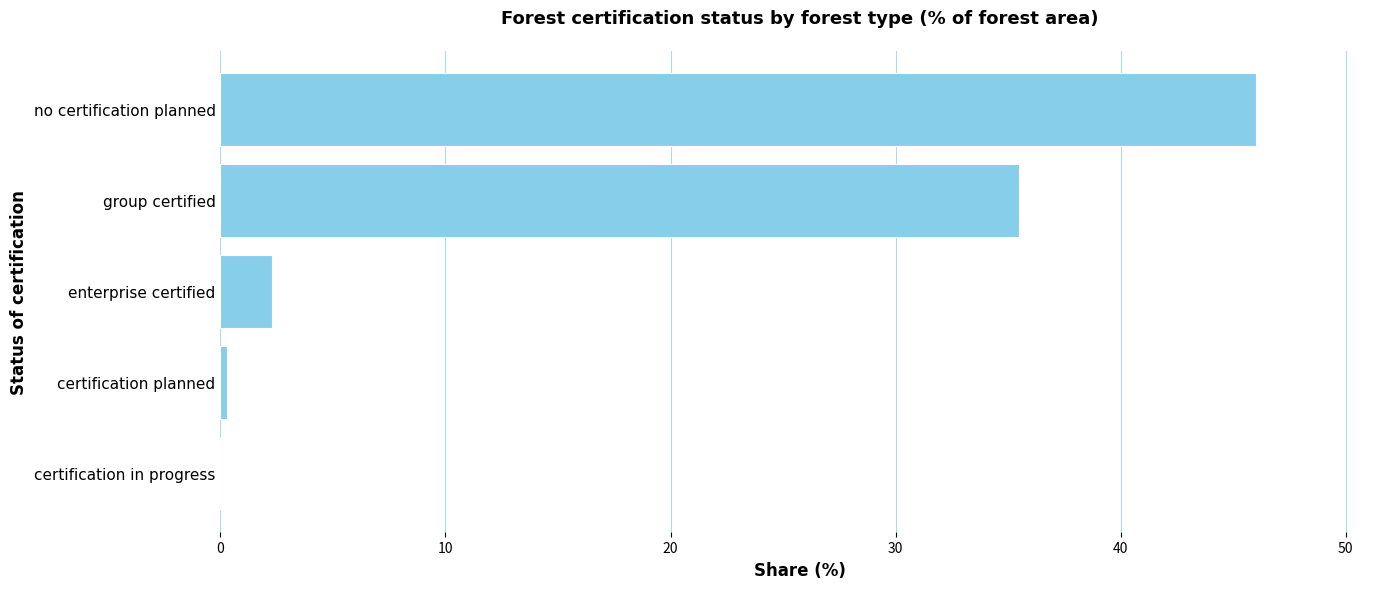

Does the chart contain stacked bars?

No